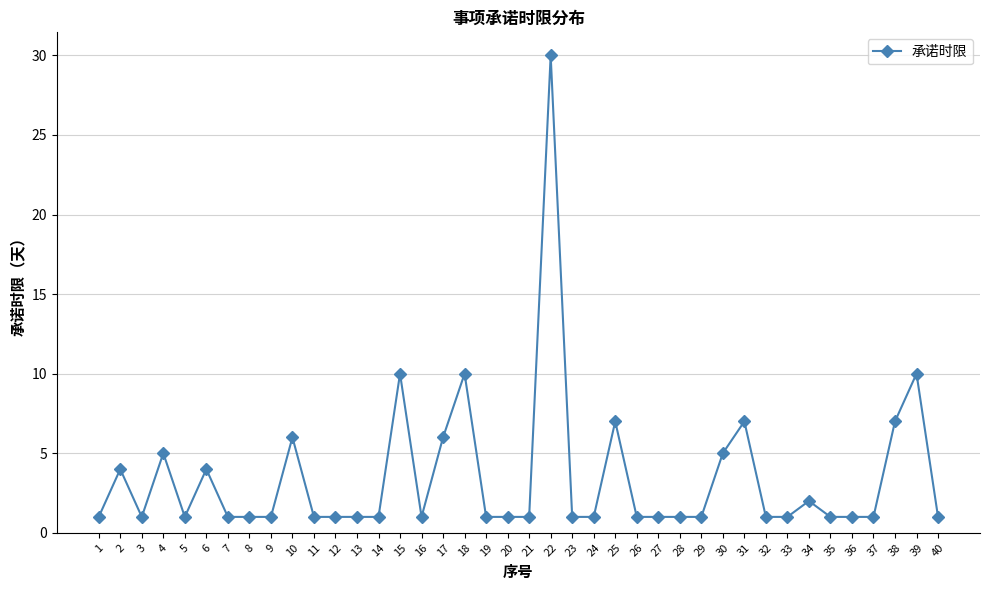

The chart shows a value of 0 at 21. True or false?

False